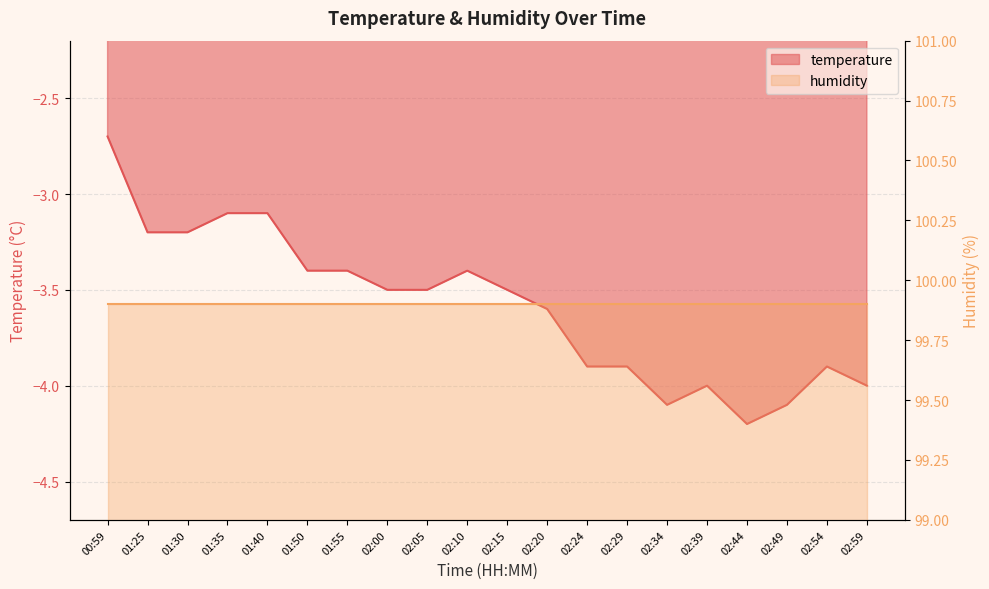

List the labels in order of value, largest first.

00:59, 01:35, 01:40, 01:25, 01:30, 01:50, 01:55, 02:10, 02:00, 02:05, 02:15, 02:20, 02:24, 02:29, 02:54, 02:39, 02:59, 02:34, 02:49, 02:44